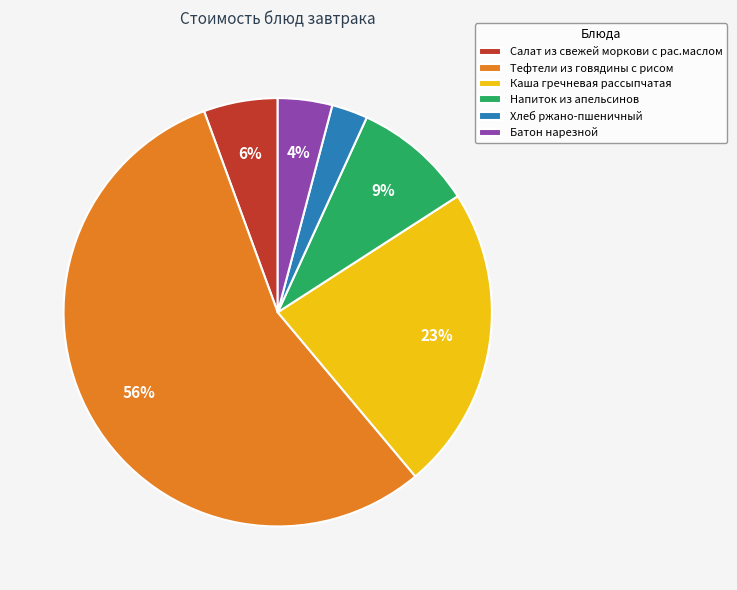

Which has a higher value, Салат из свежей моркови с рас.маслом or Каша гречневая рассыпчатая?

Каша гречневая рассыпчатая